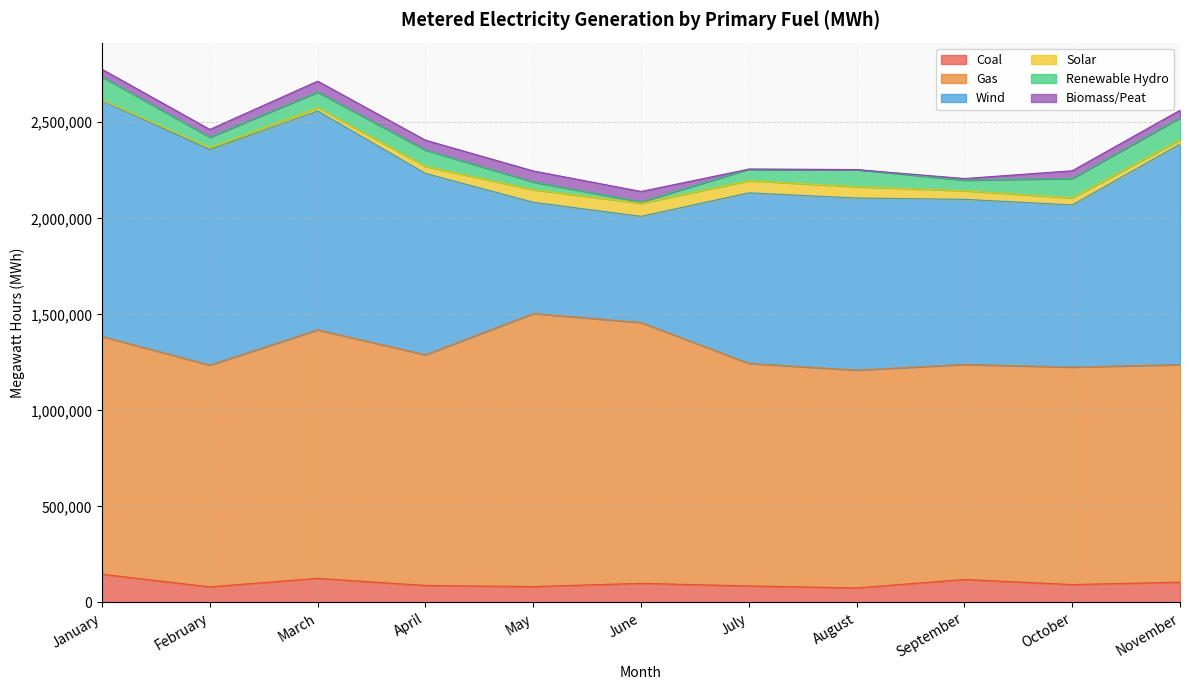

At which category does Gas reach its first local peak?

March